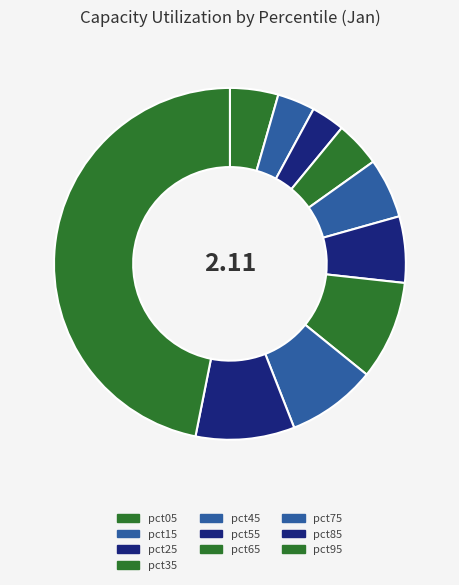

Which category has the smallest portion of the pie?

pct25